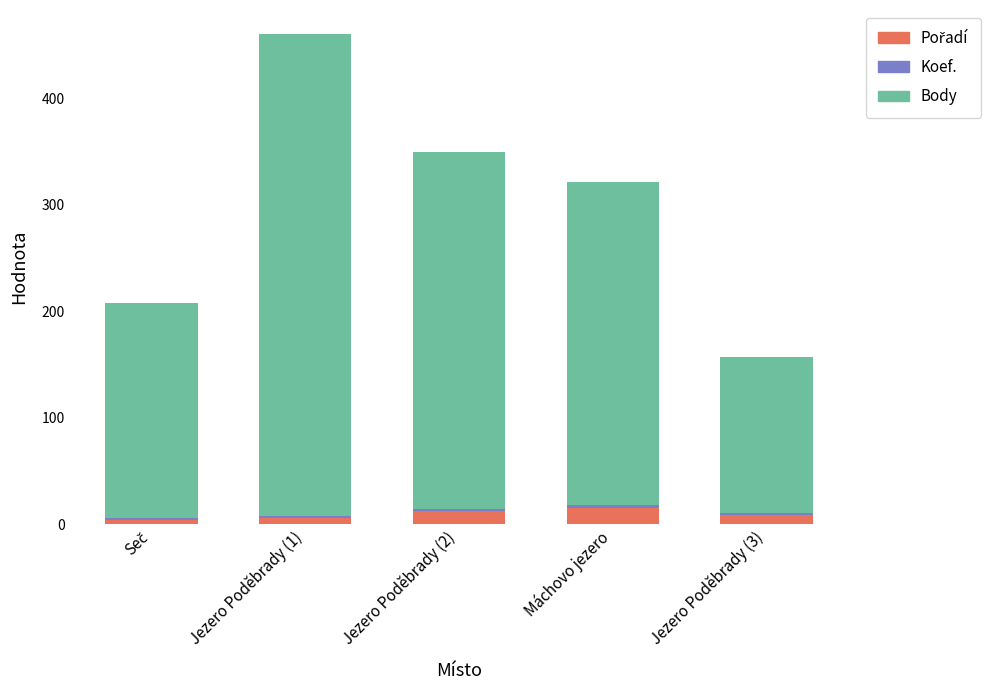

Does the chart contain stacked bars?

Yes